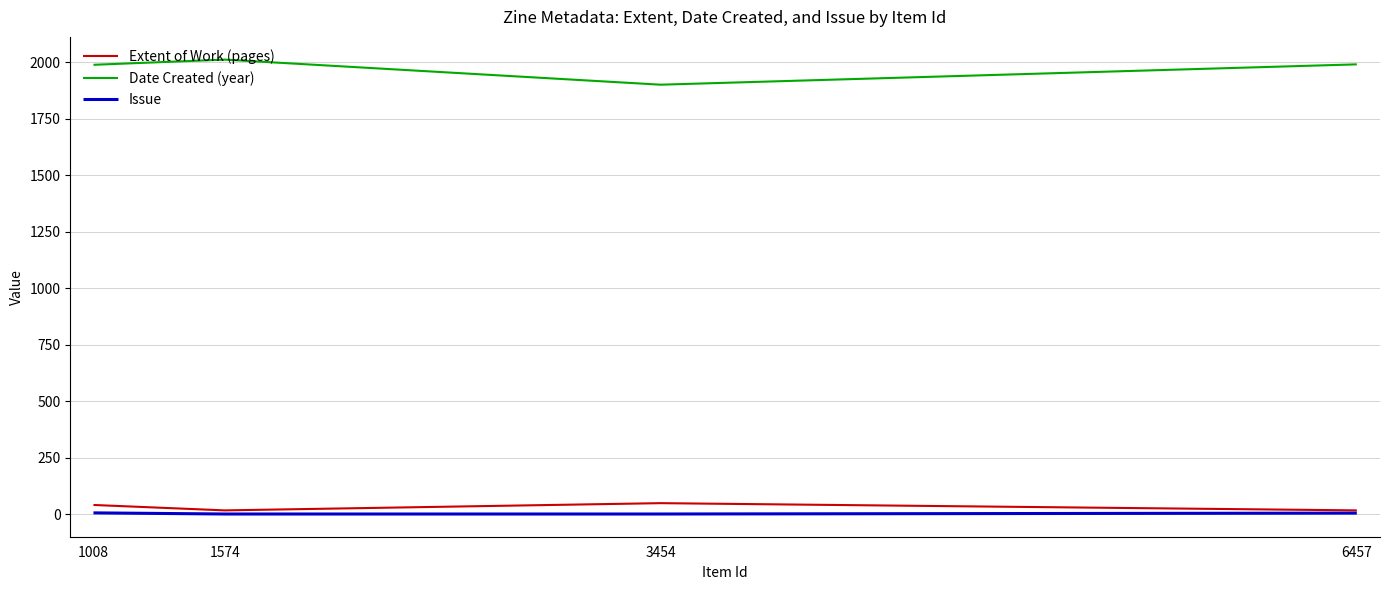

What is the total value across all series at 3454?

1948